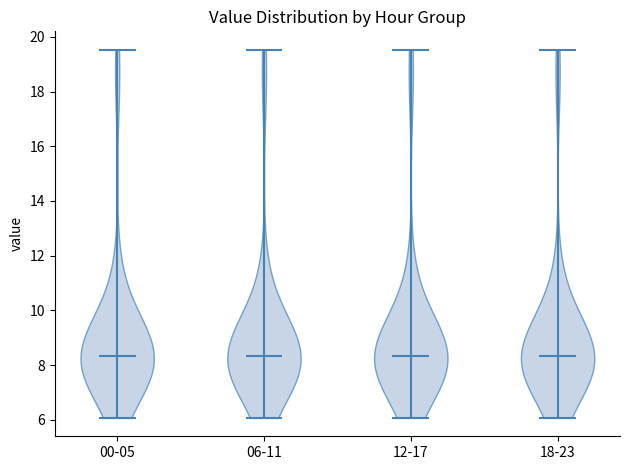

What is the lowest point the violin for 00-05 reaches on the y-axis? The values are not printed on the chart, so give them approximately, as read against the axis.

6.0